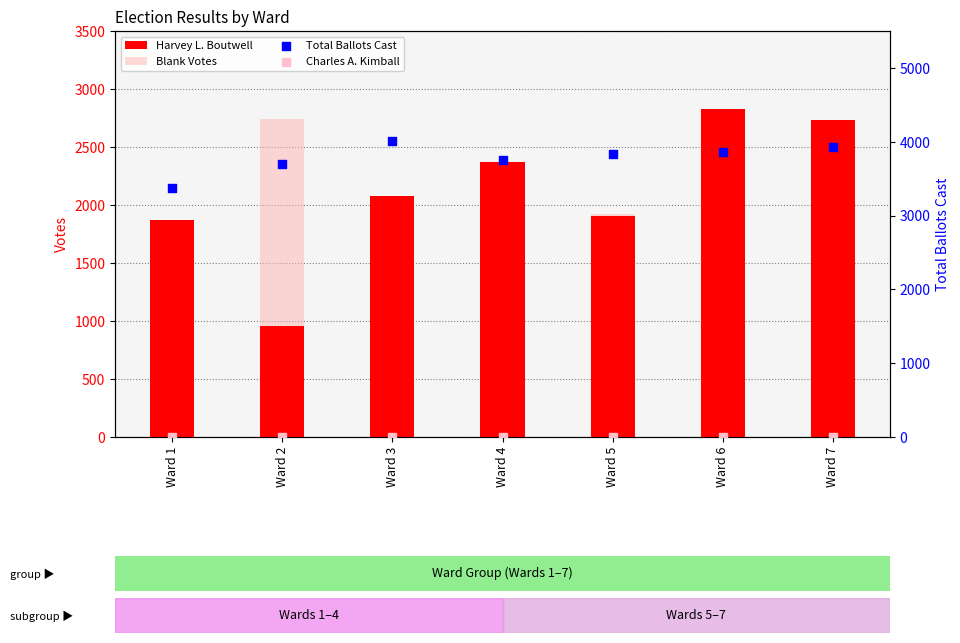

What are all the series names shown in the legend?

Harvey L. Boutwell, Blank Votes, Total Ballots Cast, Charles A. Kimball